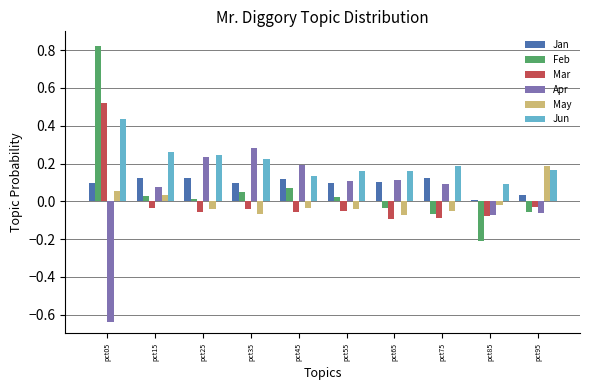

How many values in the May series exceed 0?

3